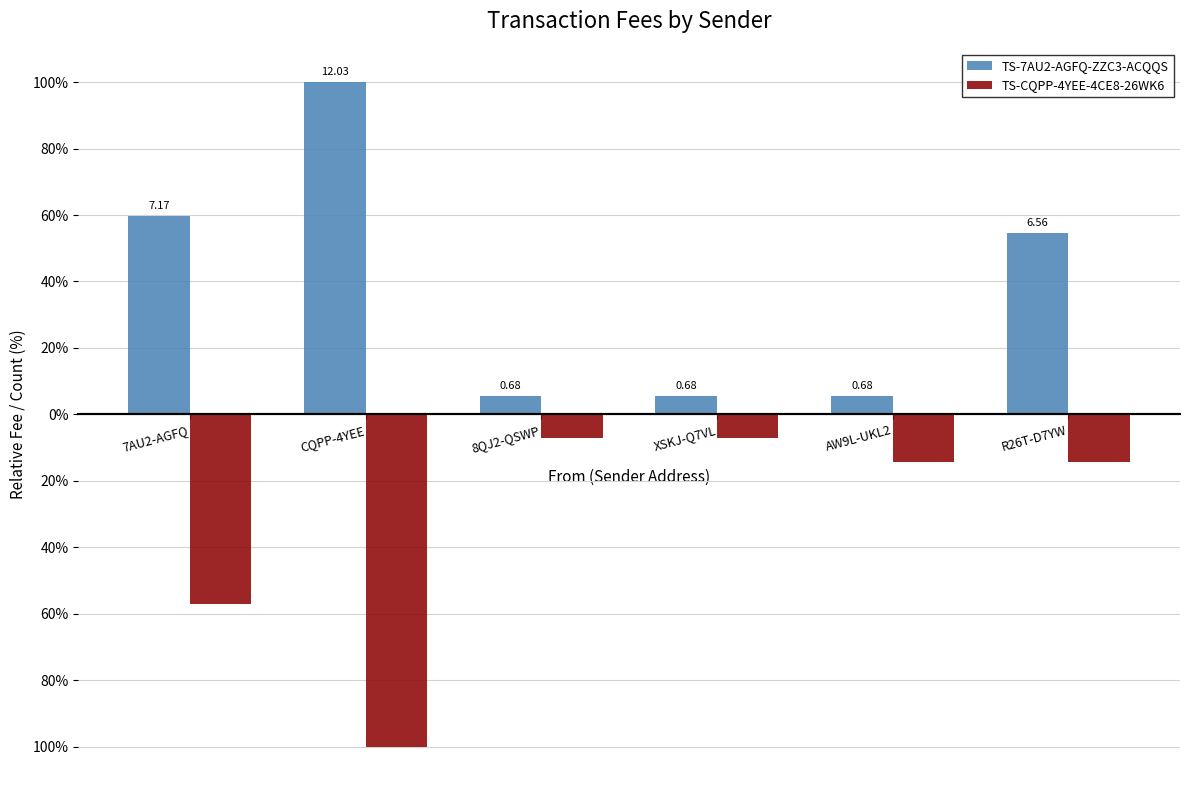

What are all the series names shown in the legend?

TS-7AU2-AGFQ-ZZC3-ACQQS, TS-CQPP-4YEE-4CE8-26WK6